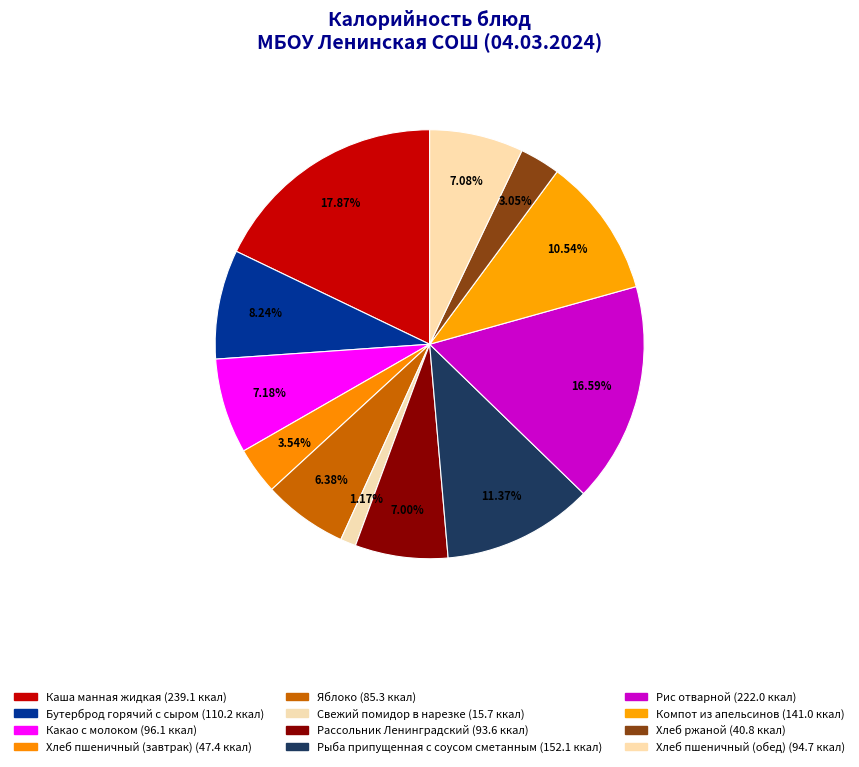

Combined, do Компот из апельсинов and Рыба припущенная с соусом сметанным account for over 50%?

No